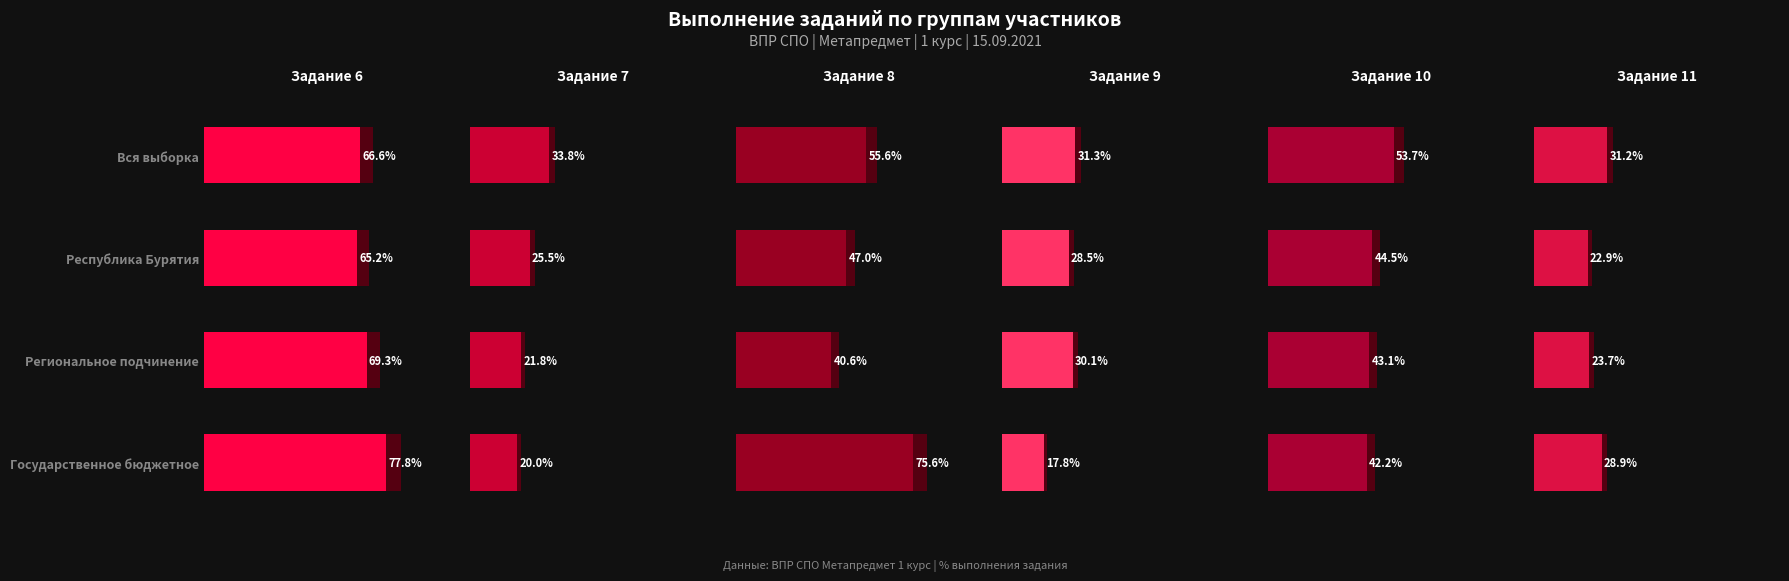

How many values in the Задание 6 series are below 69?

2